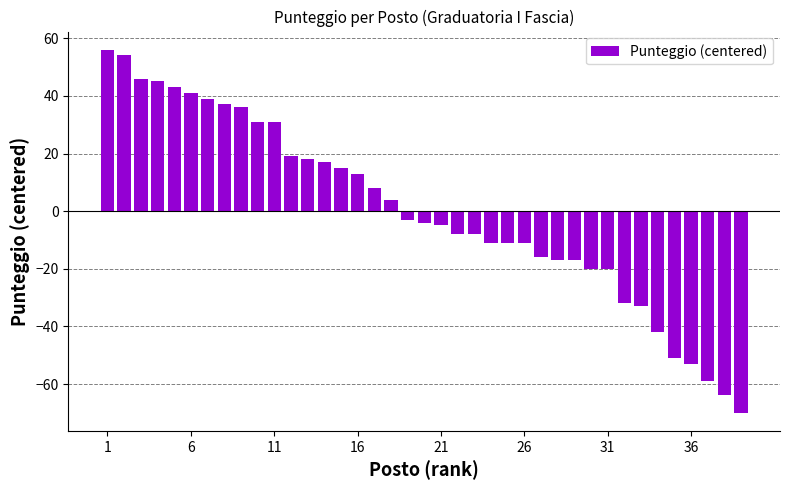

What is the difference between the maximum and minimum values?

126.0